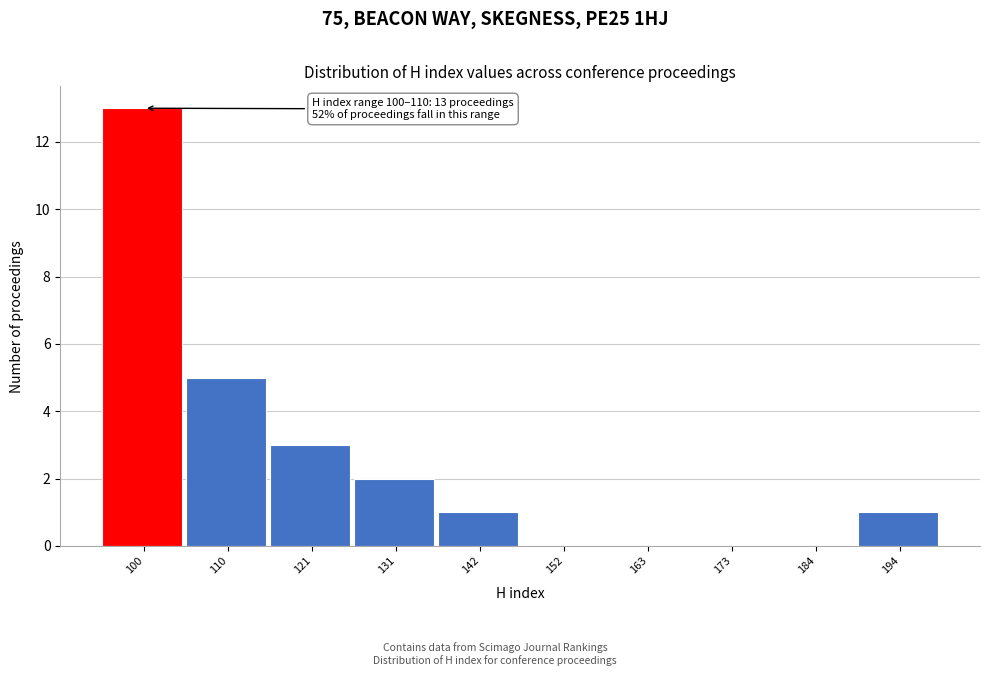

Reading left to right, list all the values displayed in this chart.

100=13	110=5	121=3	131=2	142=1	152=0	163=0	173=0	184=0	194=1